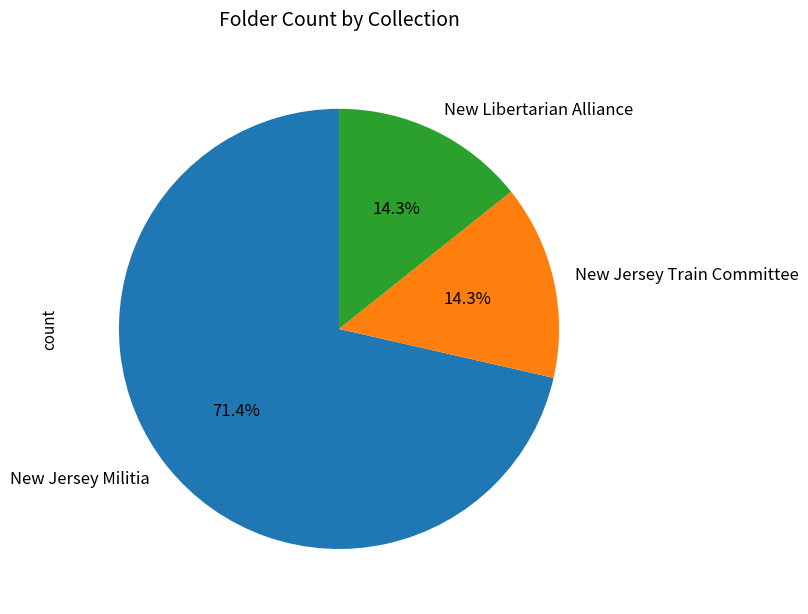

To the nearest percent, what percentage of the pie is New Jersey Militia?

71%